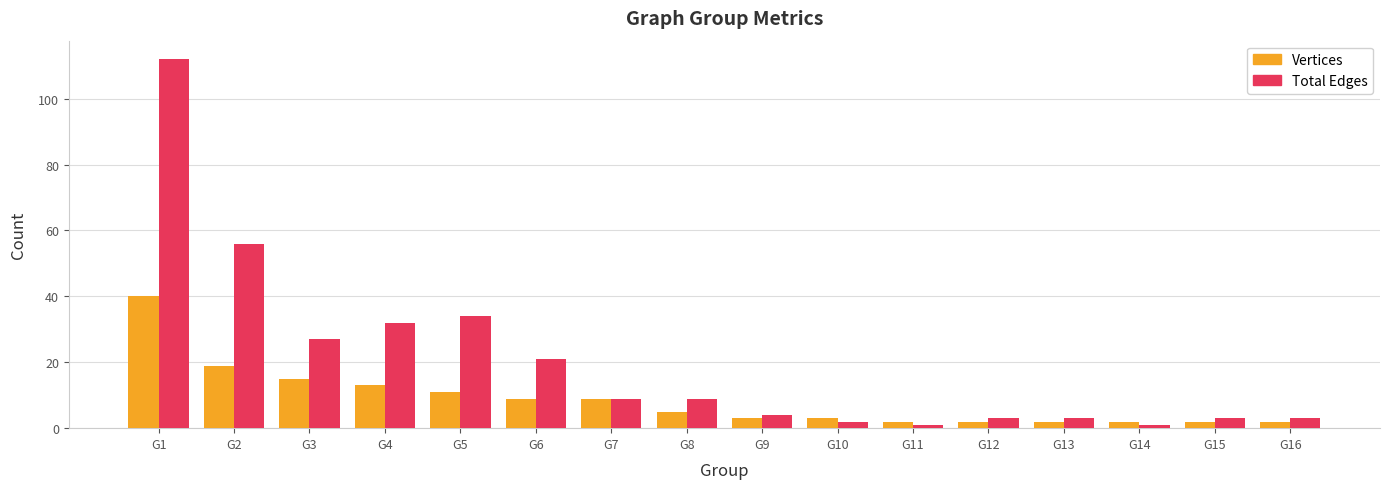

Which series has the widest spread of values?

Total Edges